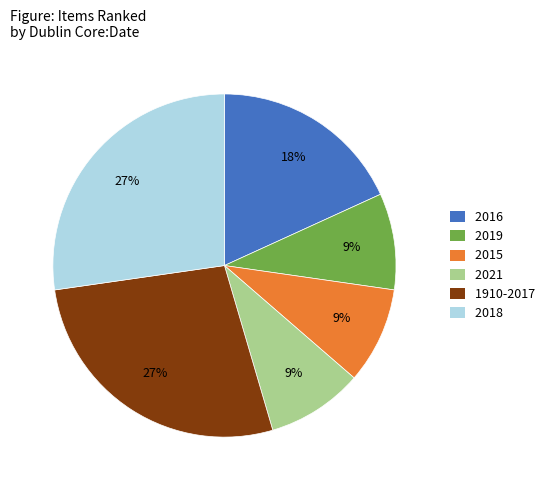

To the nearest percent, what is the average slice percentage?

17%